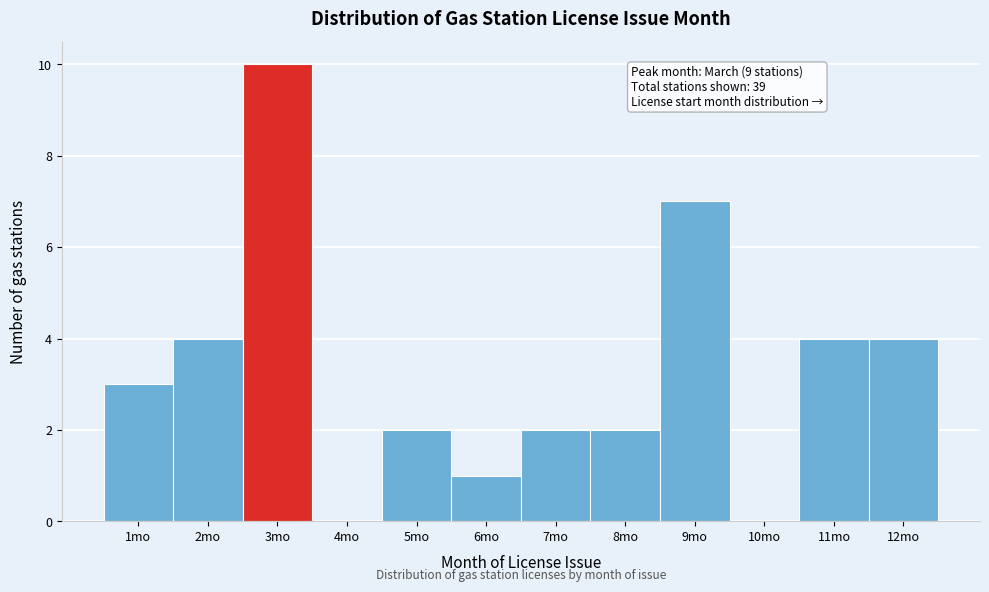

Over which range of the x-axis is the bar tallest?

2.5 to 3.5